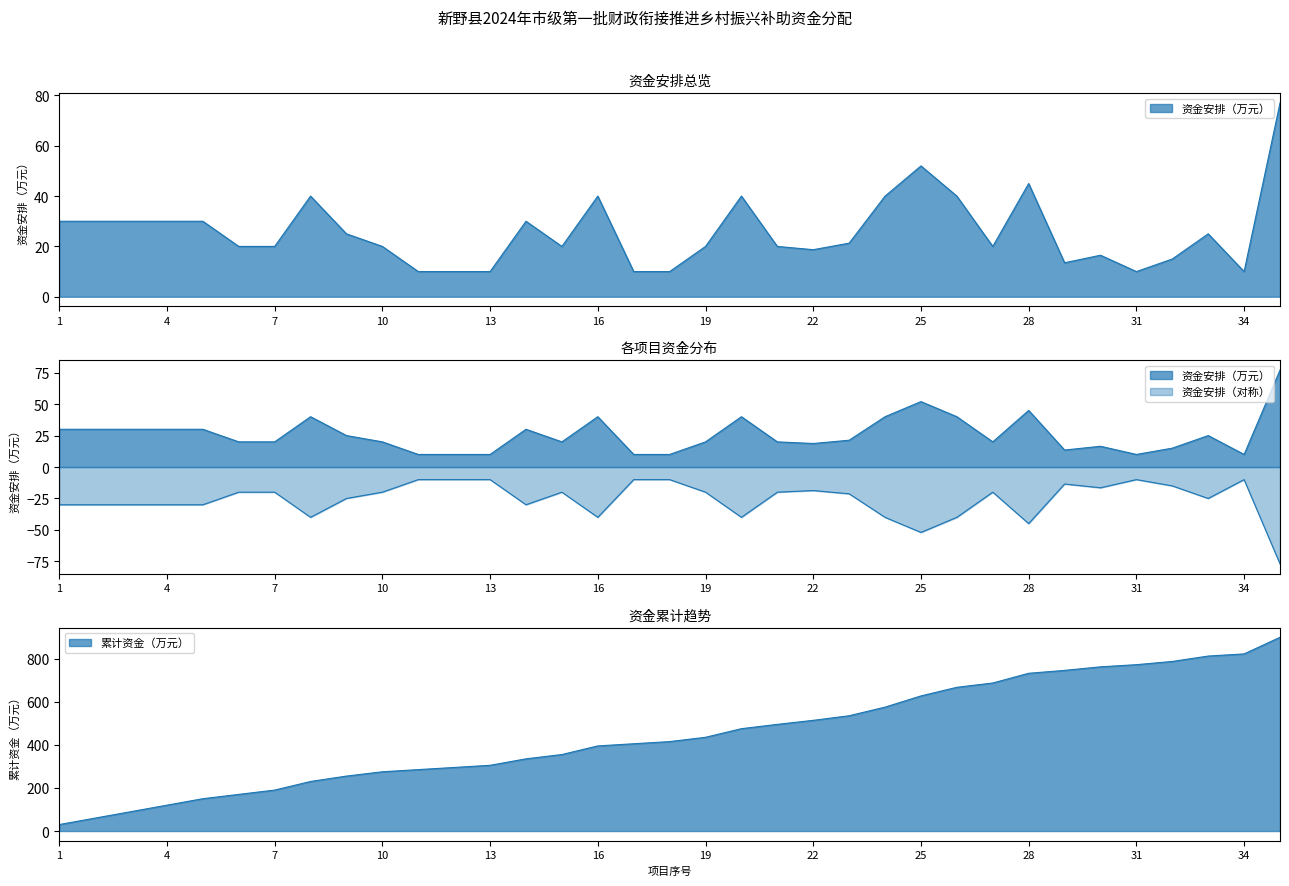

What is the value of the 18th point from the left?

10.0